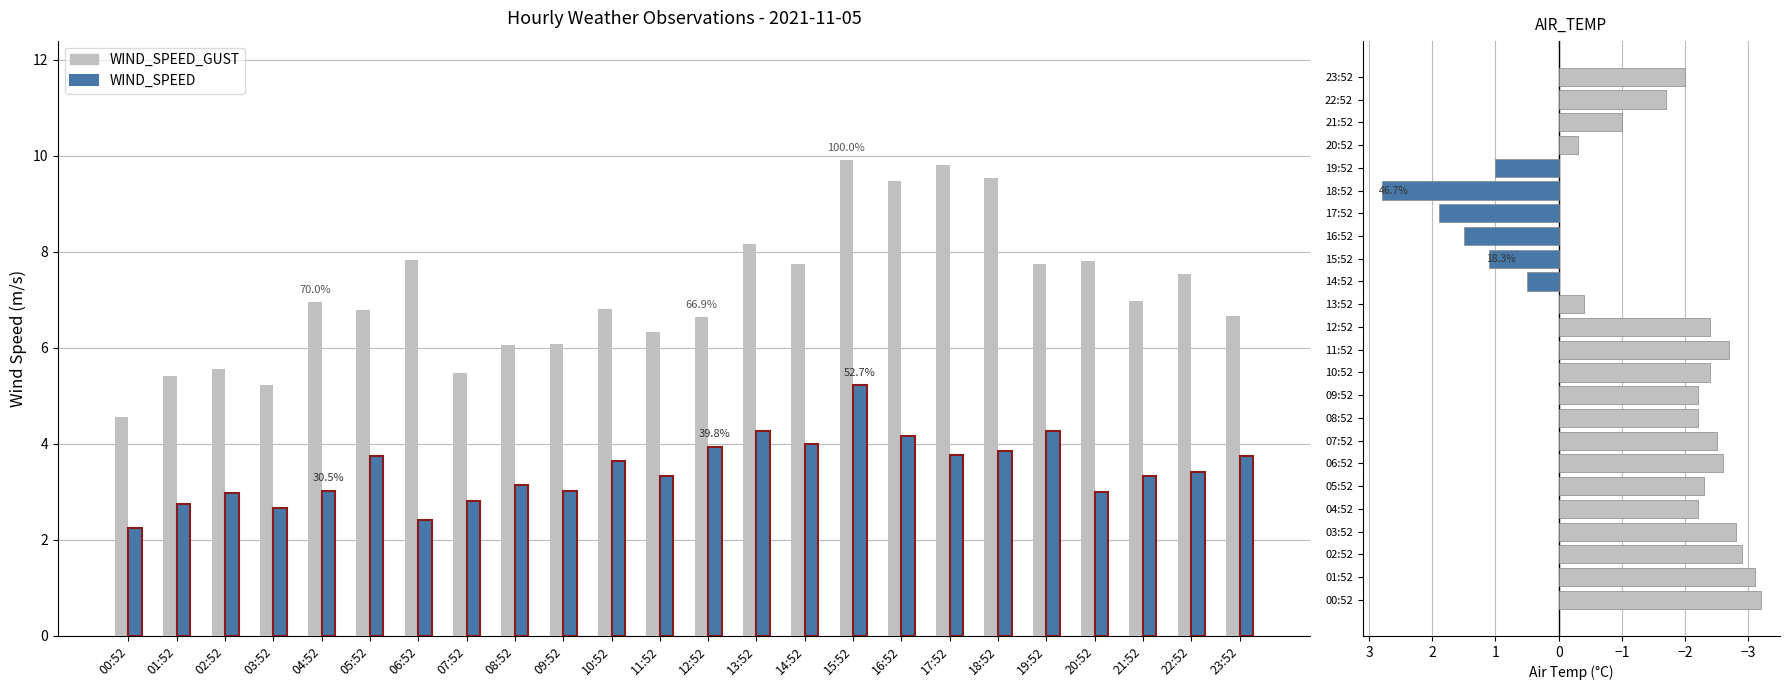

The WIND_SPEED_GUST series shows 6.9 at 04:52. True or false?

True